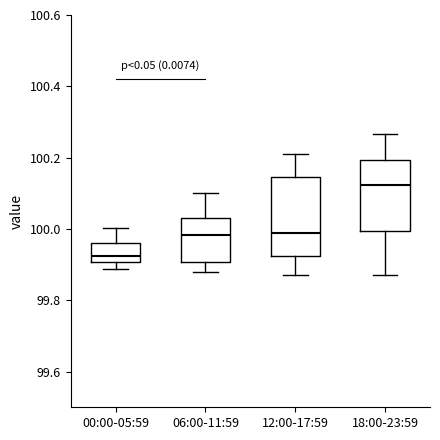

Comparing the boxes themselves (not the whiskers), which one is the tallest?

12:00-17:59